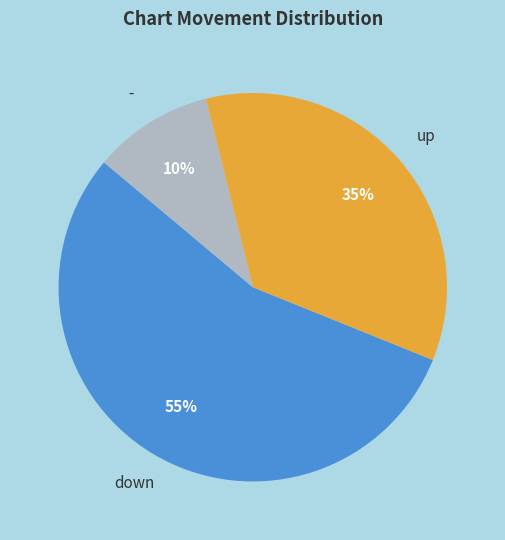

Which slice is the smallest?

-